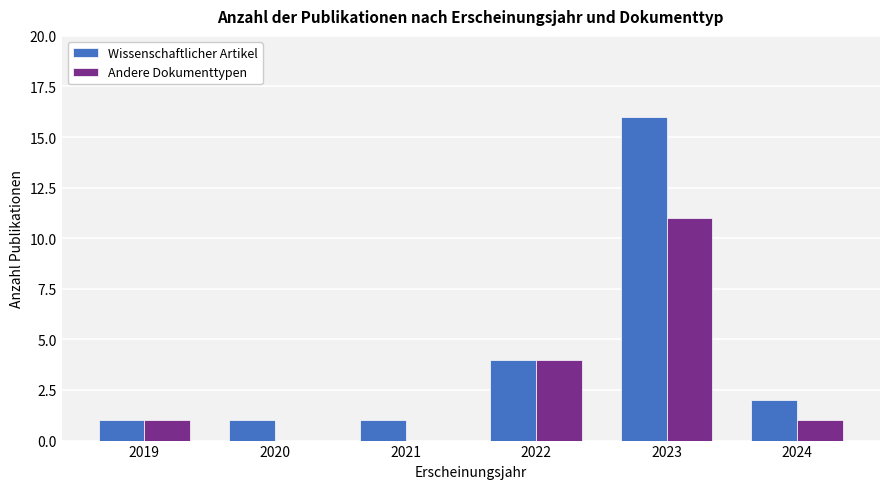

At which category is the sum across all series the highest?

2023